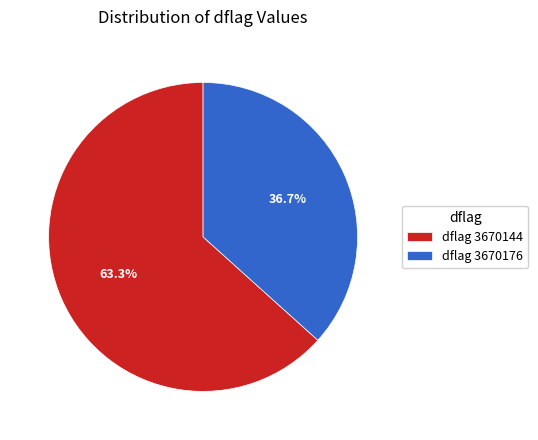

Between dflag 3670144 and dflag 3670176, which is larger?

dflag 3670144